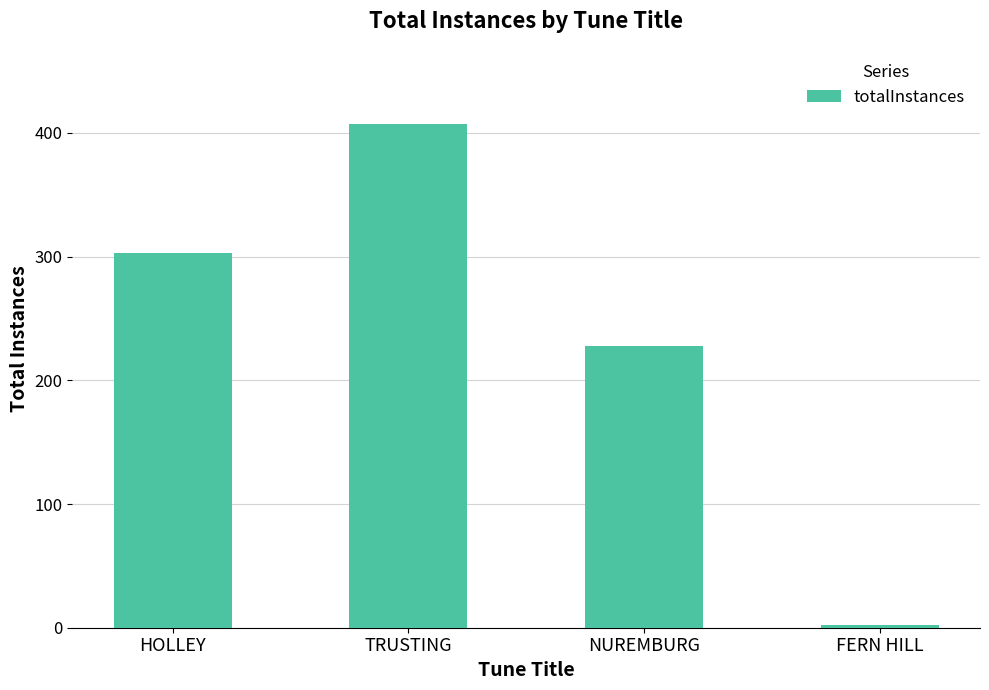

Reading left to right, transcribe all the data shown in this chart.

303	407	228	2